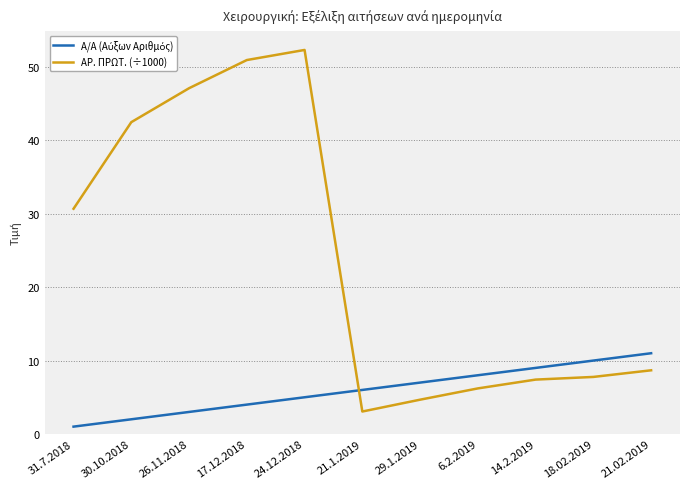

Is this an area chart (filled region under the line)?

No